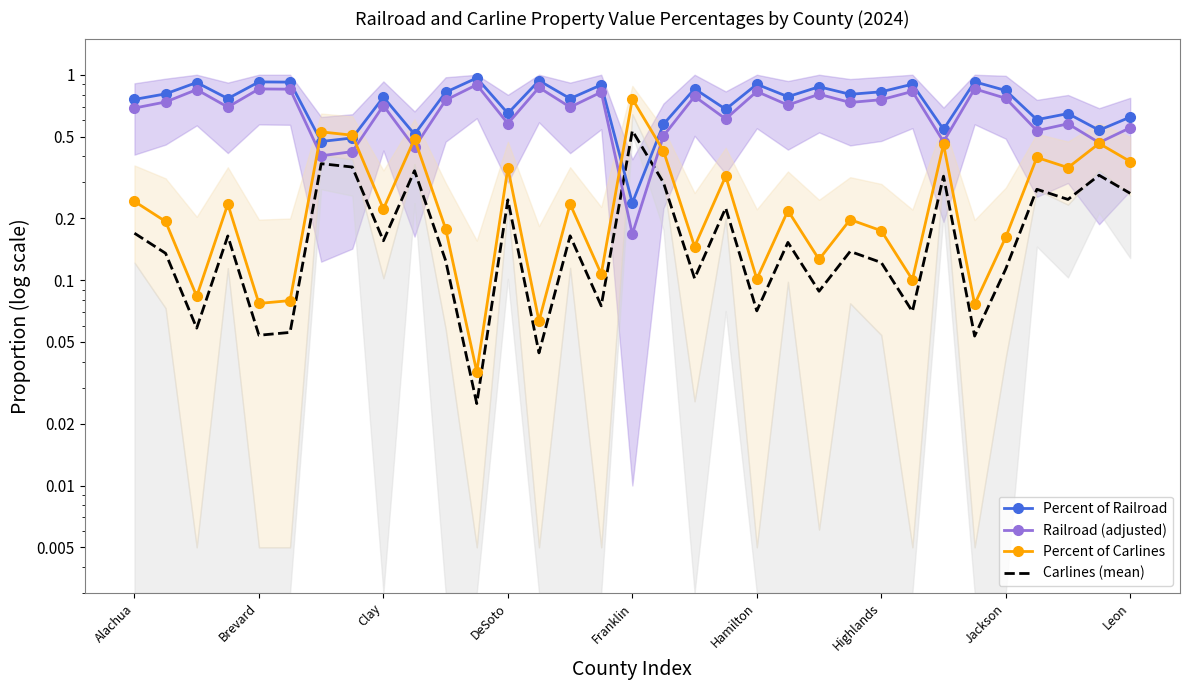

How many series are shown in this chart?

4